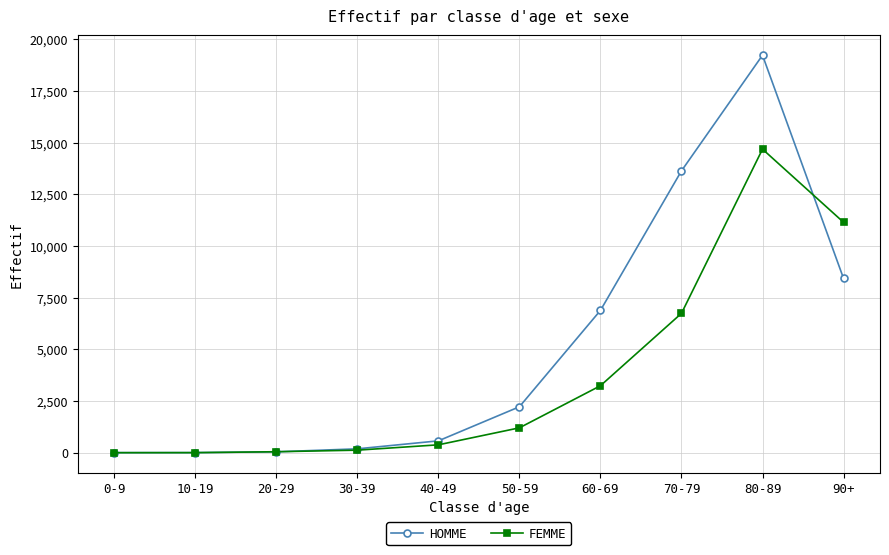

At which category is the sum across all series the highest?

80-89